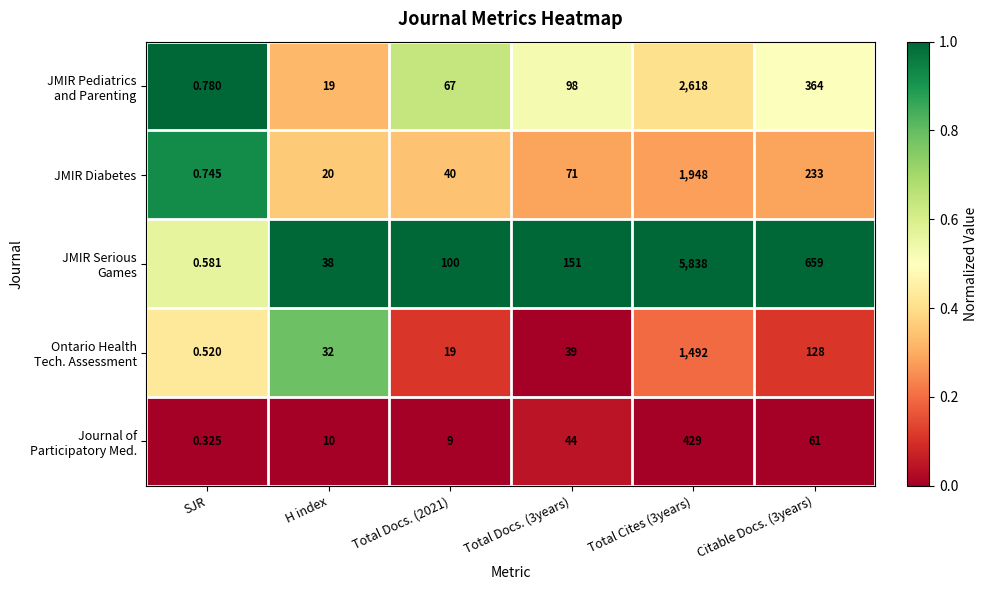

How many data points does each series have?

6